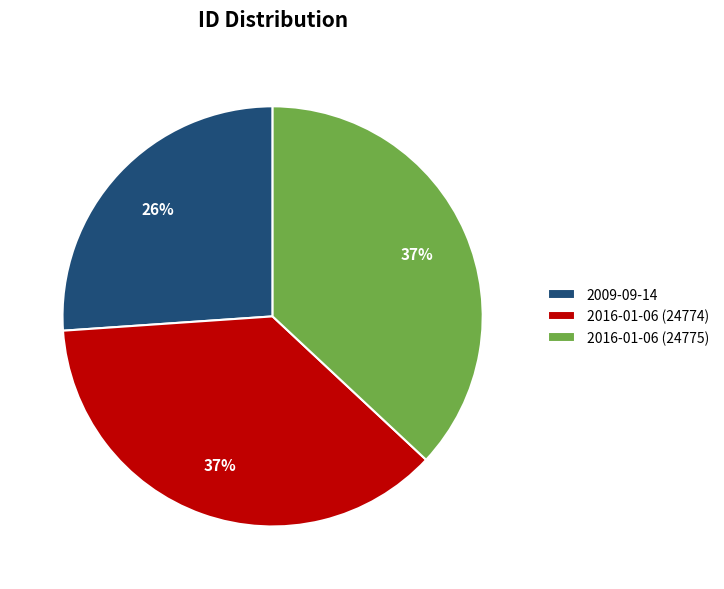

To the nearest percent, what percentage of the pie is 2009-09-14?

26%